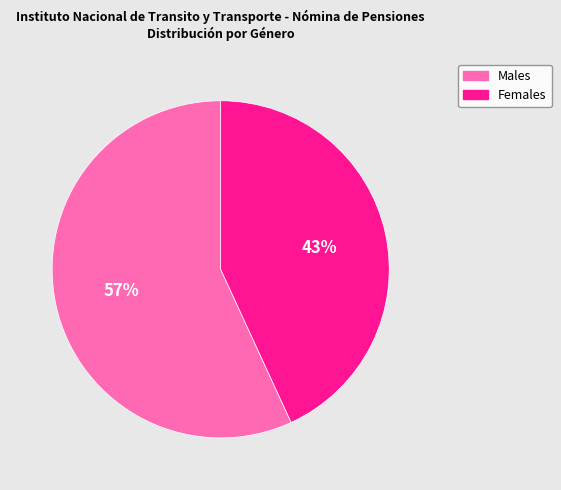

To the nearest percent, what is the average slice percentage?

50%